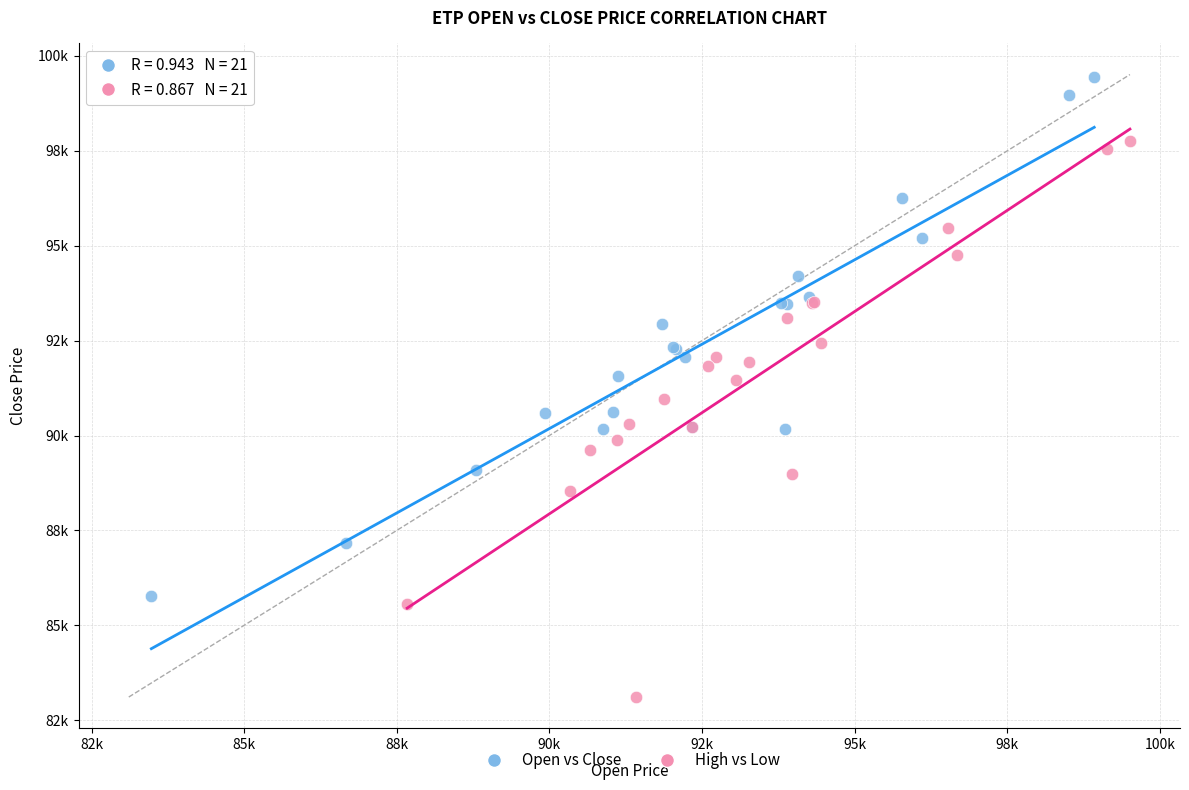

What are all the series names shown in the legend?

Open vs Close, High vs Low